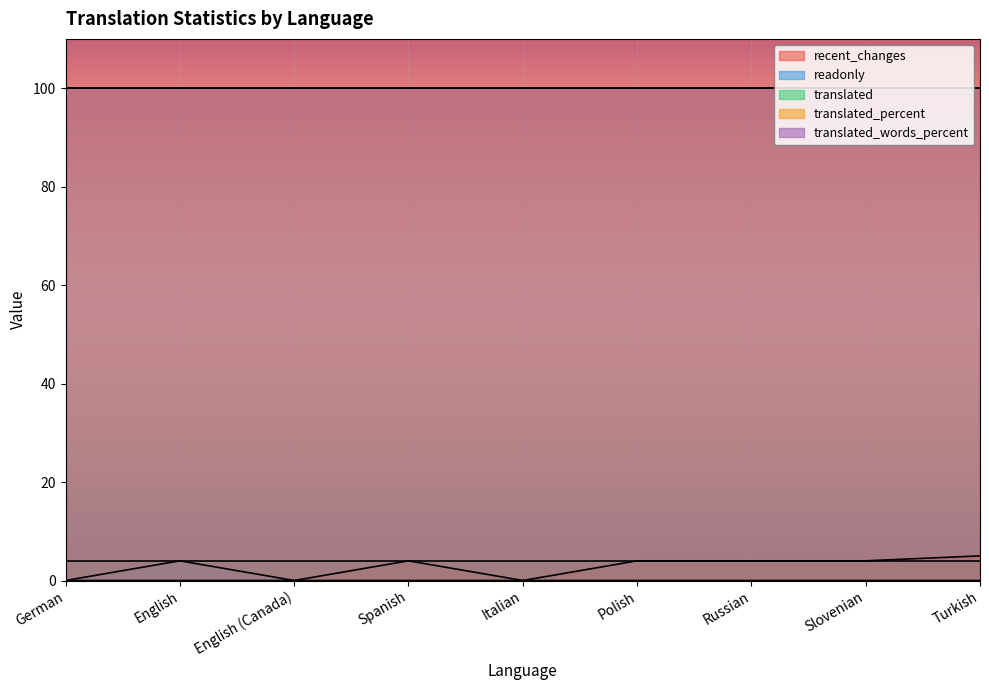

What is the sum of the translated values at Spanish and Polish?

8